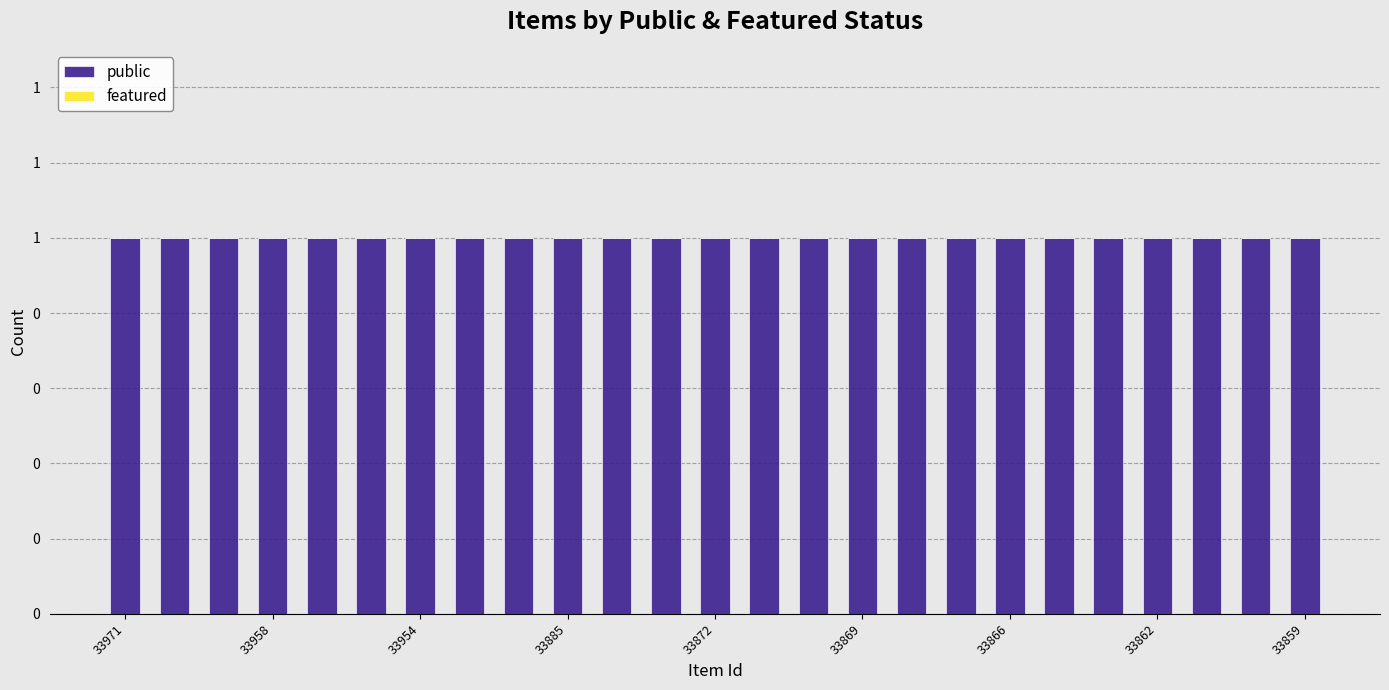

What are all the series names shown in the legend?

public, featured